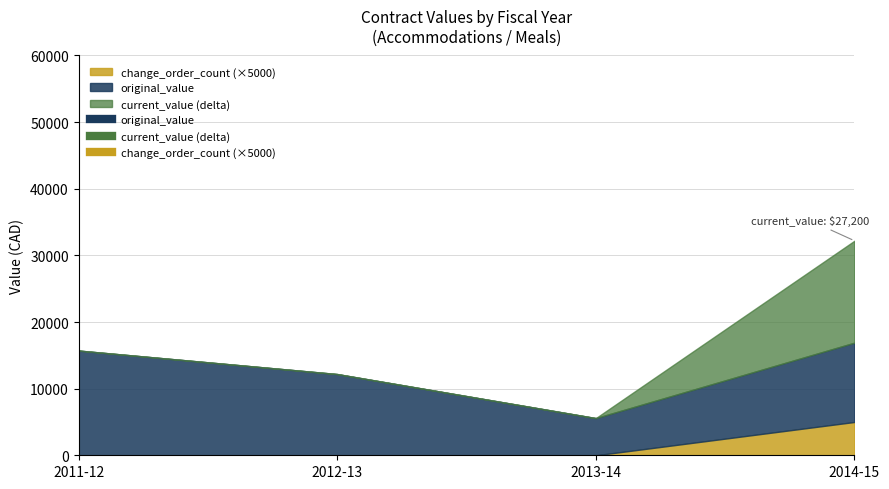

Reading left to right, what are all the values shown in this chart?

original_value: 2011-12=15717.5	2012-13=12190.0	2013-14=5580.0	2014-15=11900.0
current_value: 2011-12=15717.5	2012-13=12190.0	2013-14=5580.0	2014-15=27200.0
change_order_count: 2011-12=0.0	2012-13=0.0	2013-14=0.0	2014-15=1.0